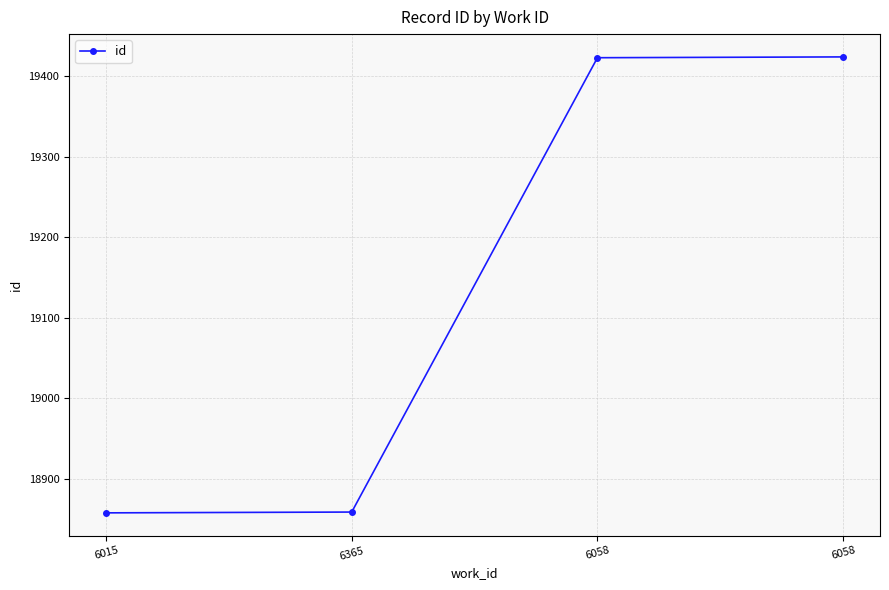

Which category has the lowest value across all series?

6015